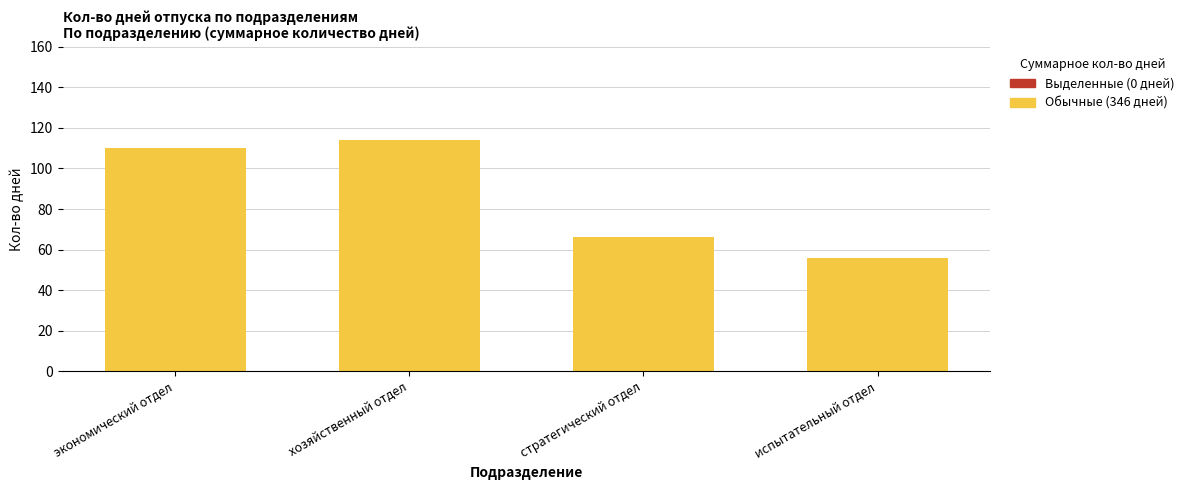

Reading left to right, transcribe all the data shown in this chart.

экономический отдел=110	хозяйственный отдел=114	стратегический отдел=66	испытательный отдел=56